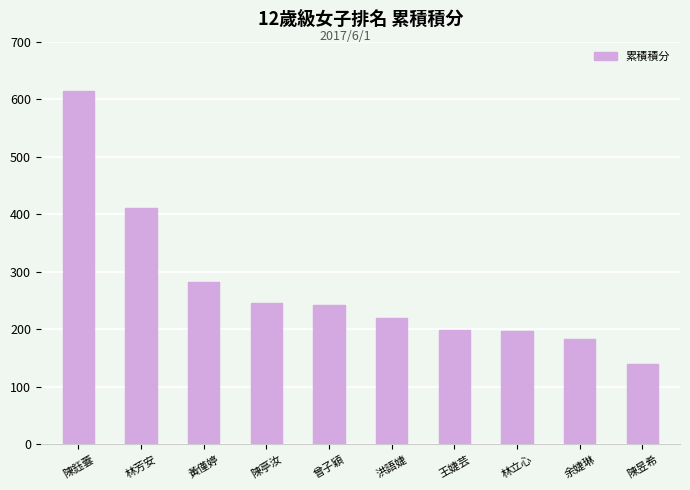

Between 曾子穎 and 林芳安, which is larger?

林芳安